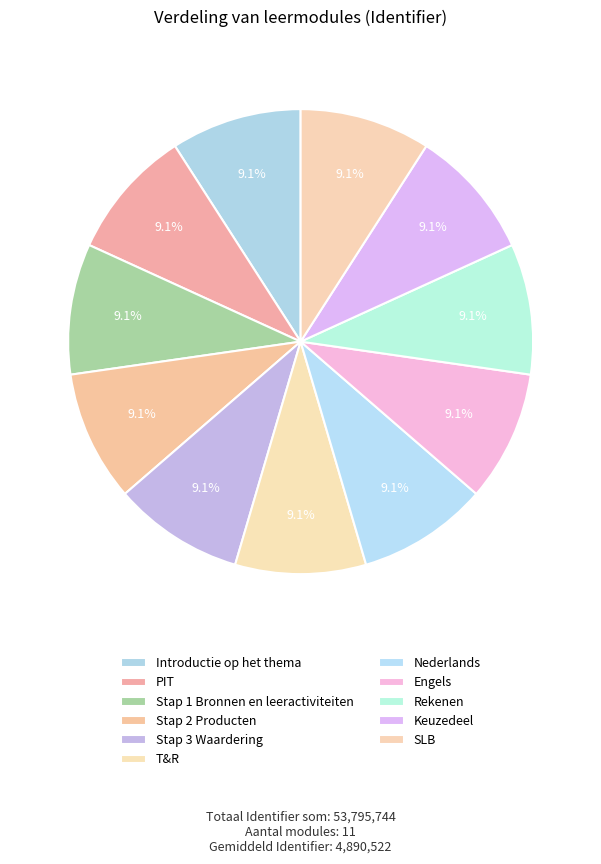

Rank the categories by value from highest to lowest.

SLB, Keuzedeel, Rekenen, Engels, Nederlands, T&R, Stap 3 Waardering, Stap 2 Producten, Stap 1 Bronnen en leeractiviteiten, PIT, Introductie op het thema